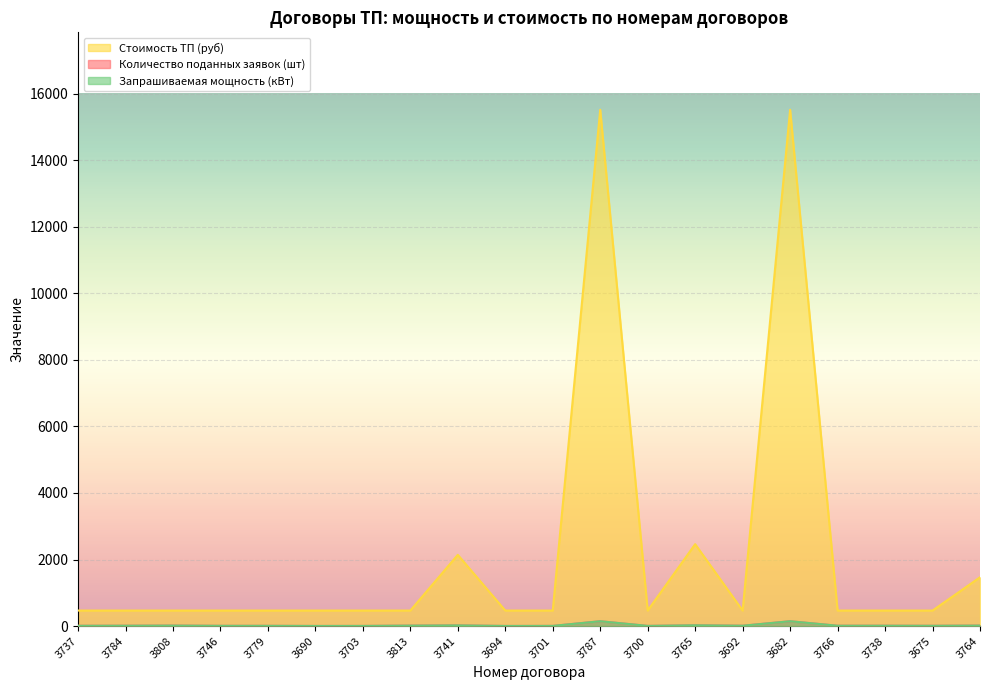

In Стоимость ТП (руб), how many points are higher than both neighbors (excluding endpoints)?

4